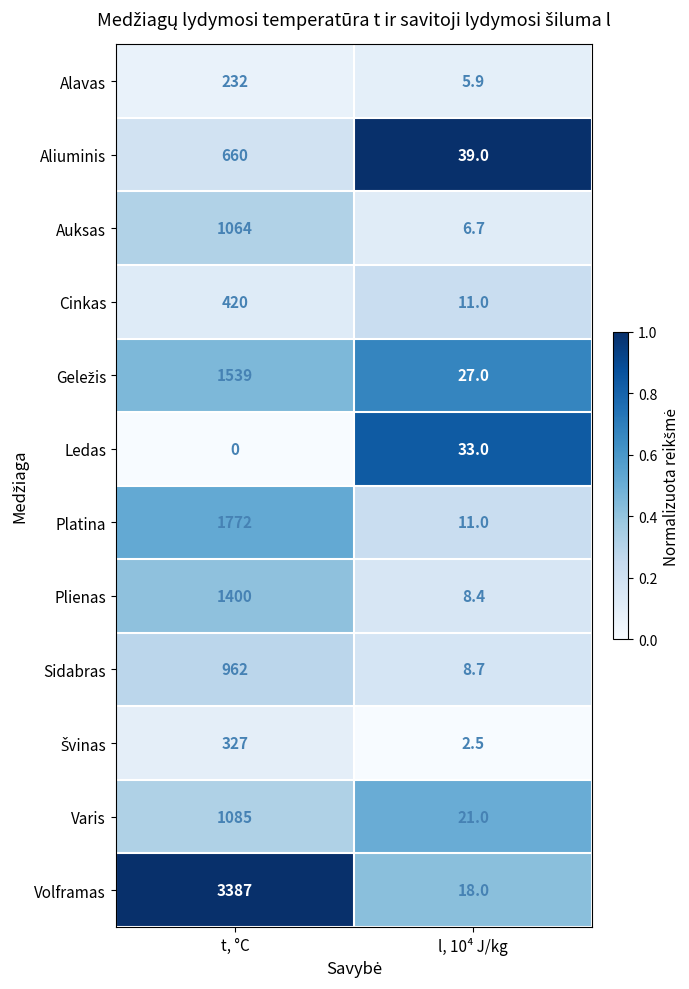

At which category does the chart reach its minimum across all series?

t, °C